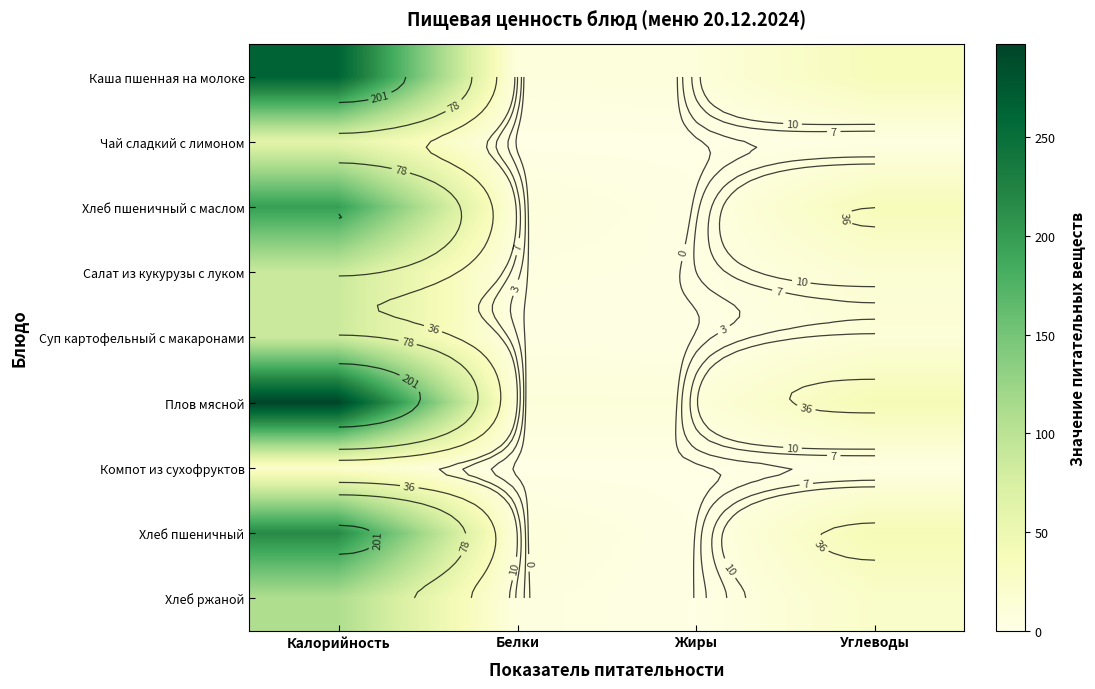

What is the total value across all series at Жиры?

27